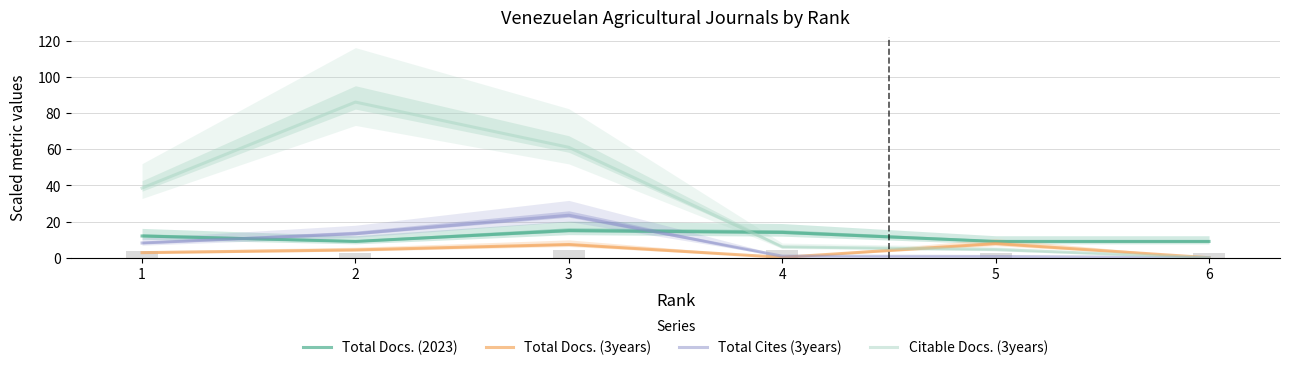

At which label does Citable Docs. (3years) reach its peak?

2